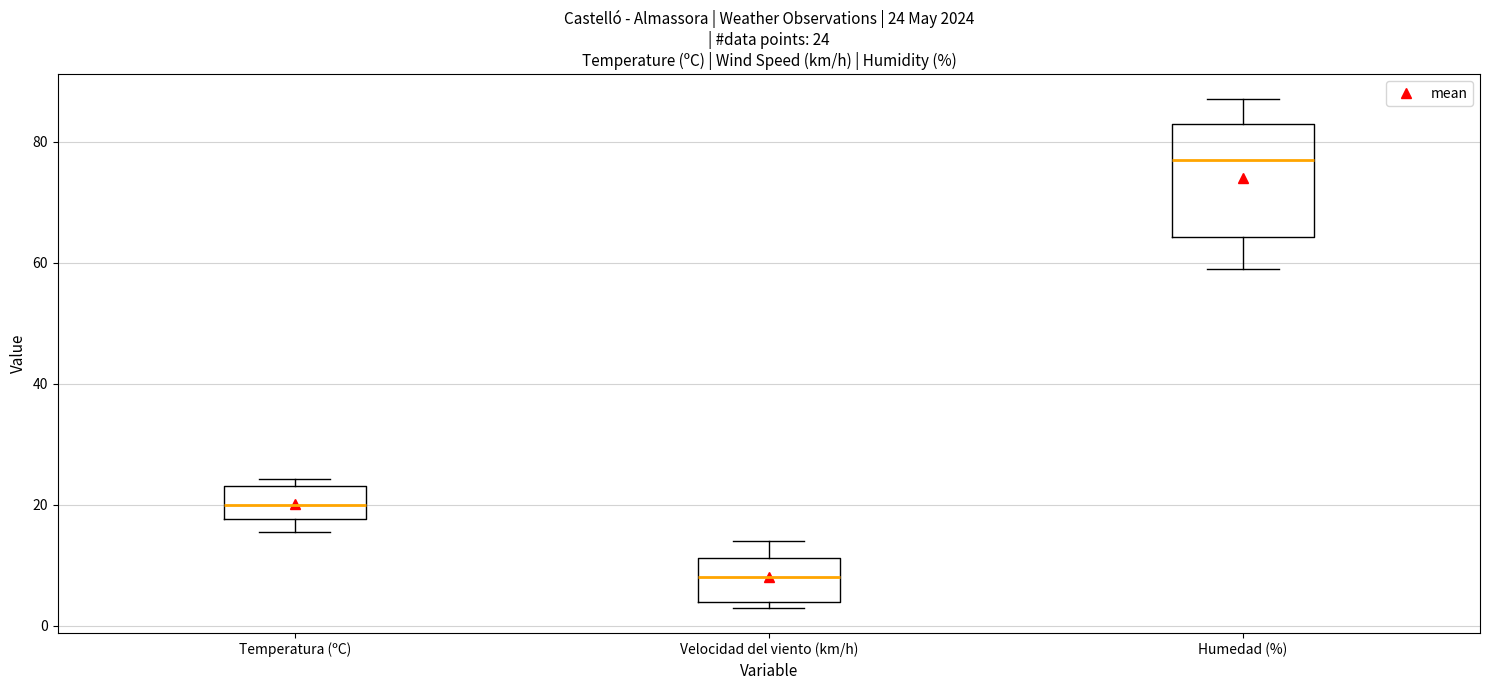

Which box is the tallest, from its lower edge to its upper edge?

Humedad (%)